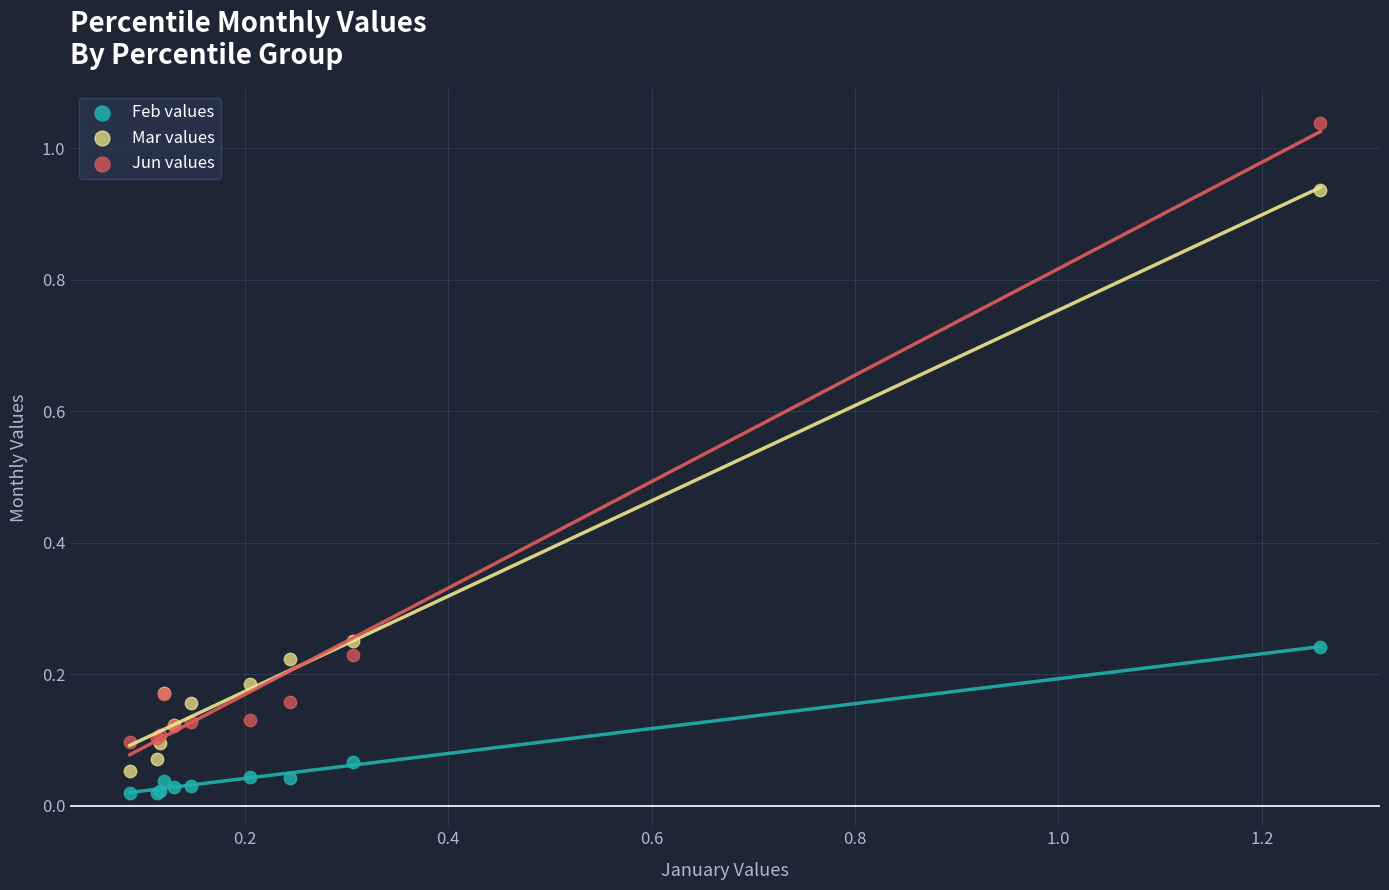

Which series contains the highest Y value?

Jun values